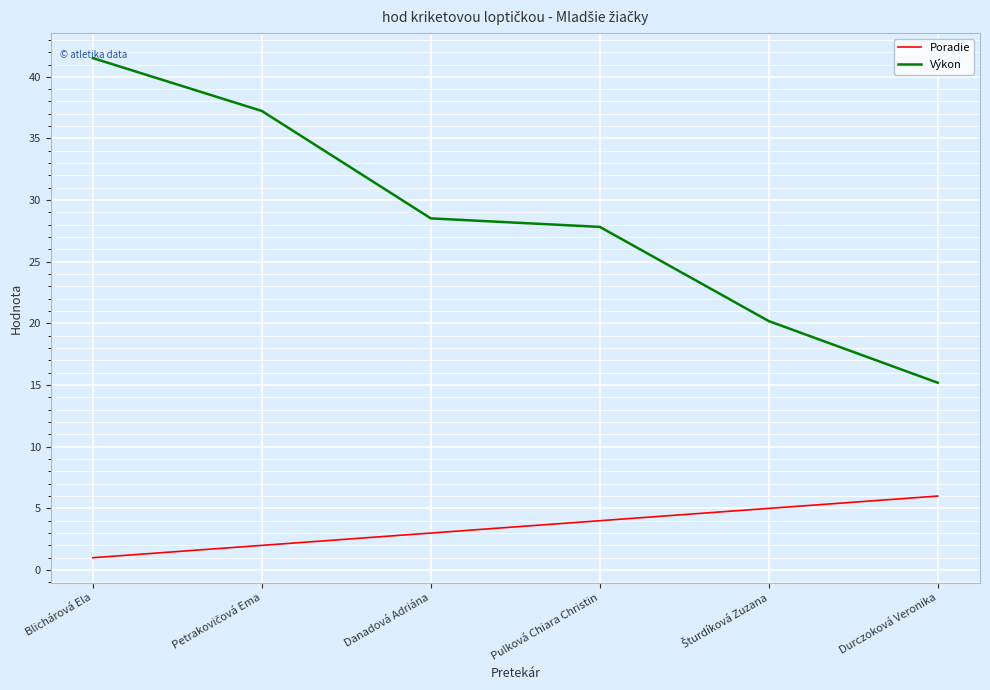

Reading left to right, extract all data points from this chart.

Poradie: 1.0	2.0	3.0	4.0	5.0	6.0
Výkon: 41.5	37.2	28.5	27.8	20.2	15.2